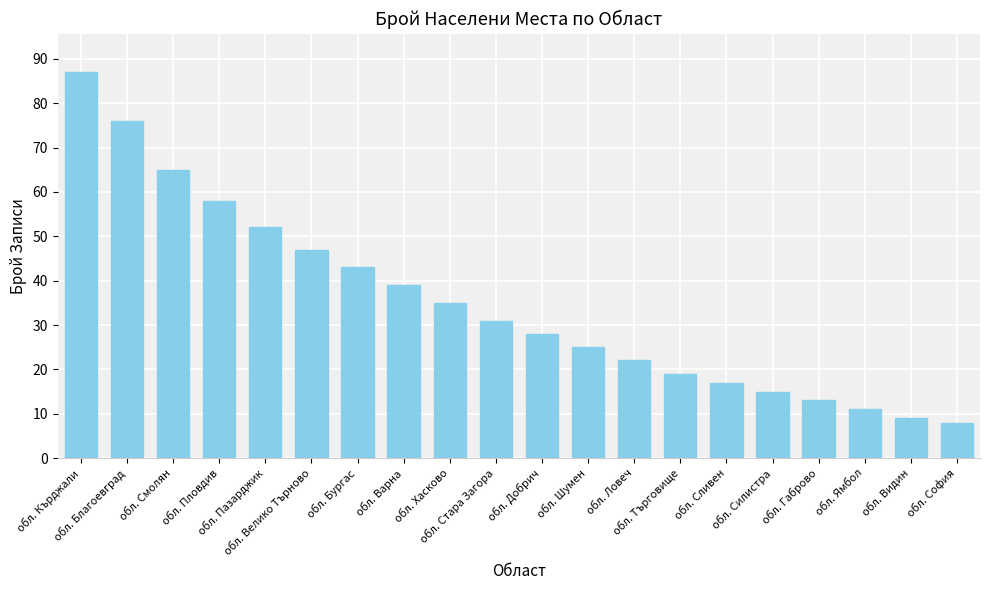

What is the sum of all values?

700